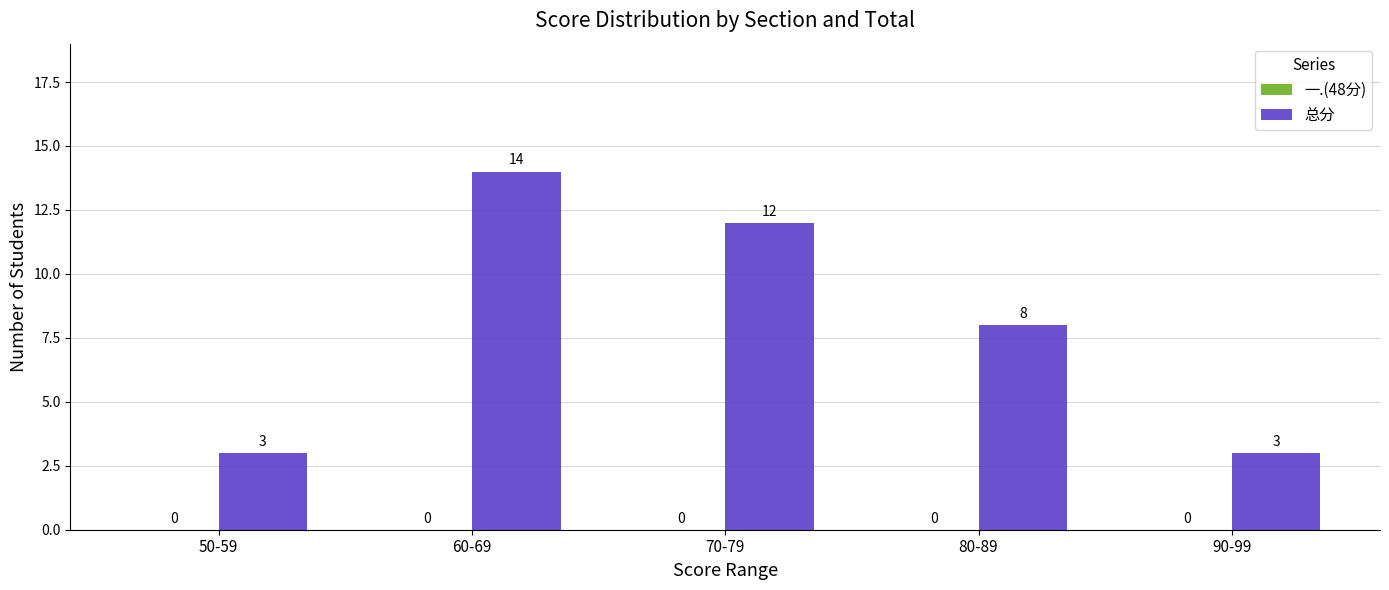

What is the change in value from 80-89 to 90-99?

-5